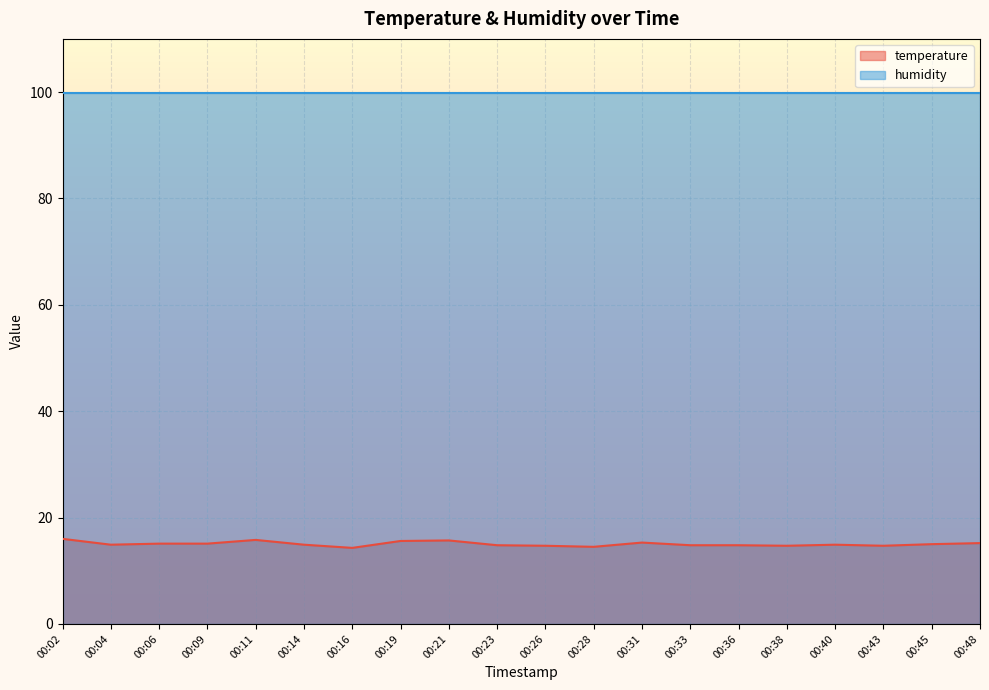

Approximately how many times larger is the value at 00:02 compared to 00:26?

1.1